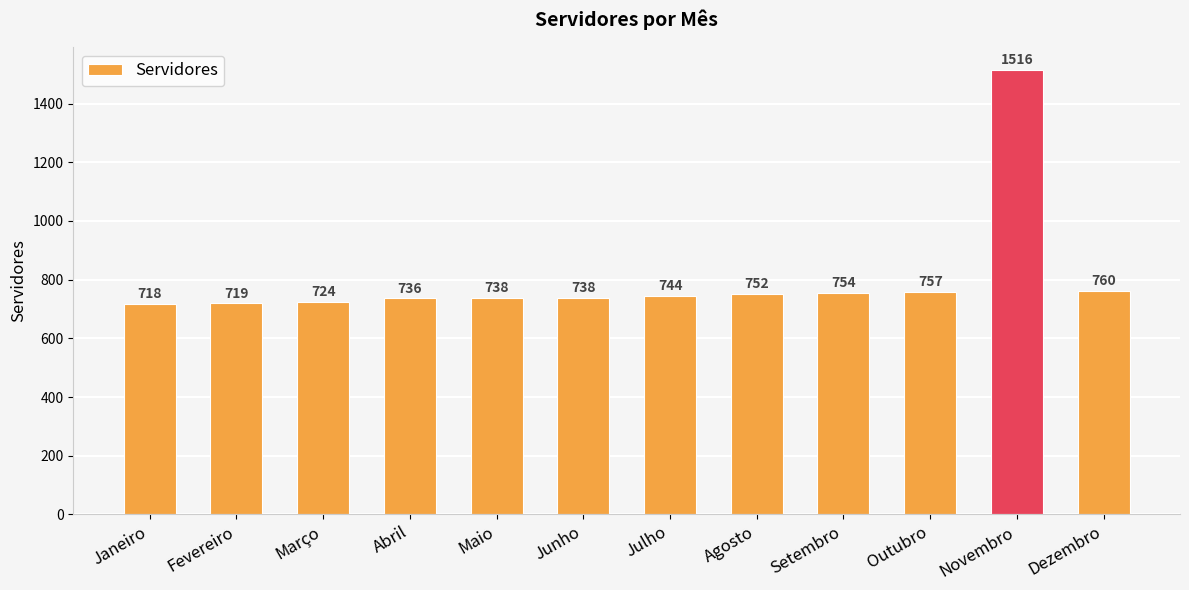

What is the change in value from Abril to Junho?

+2